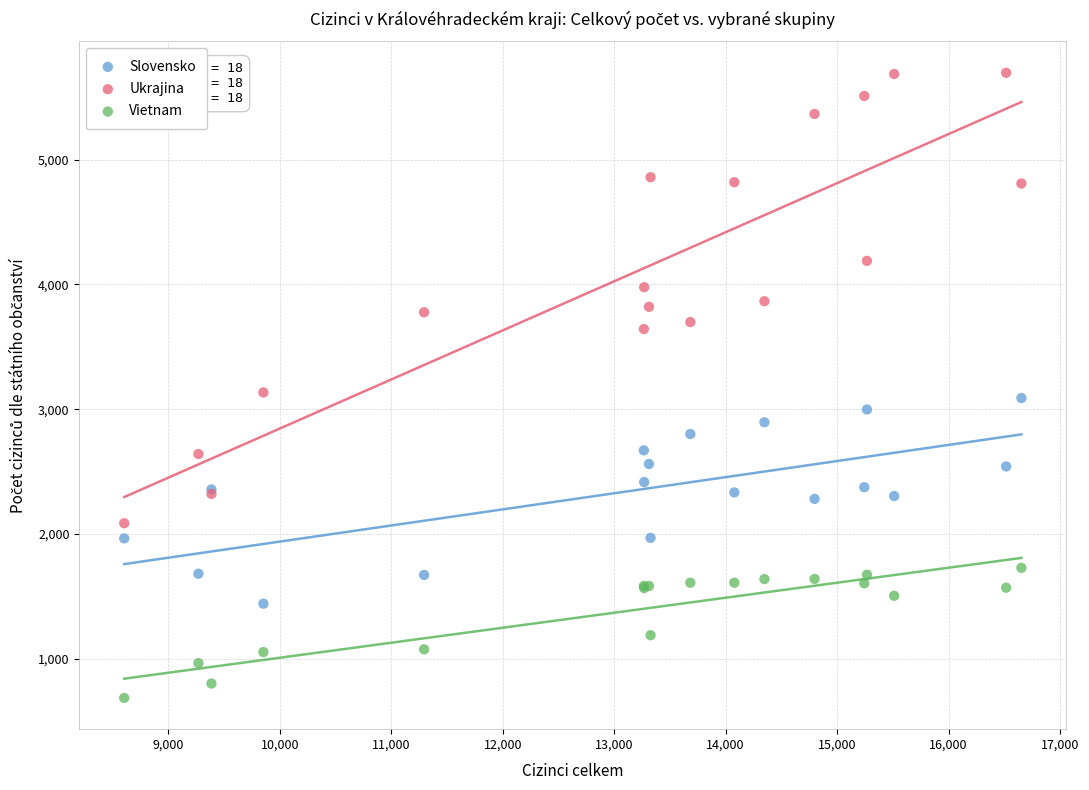

What is the X range (max minus min) for the scatter plot?

8051